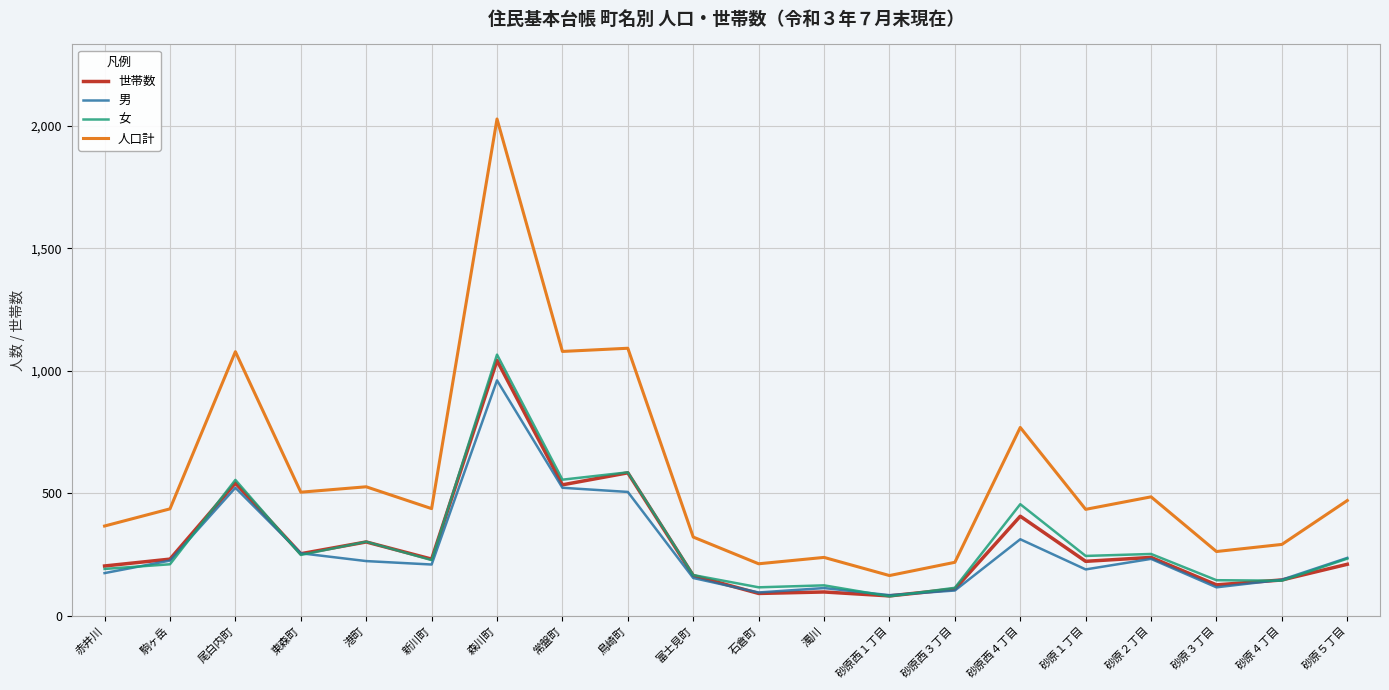

Which series has the widest spread of values?

人口計